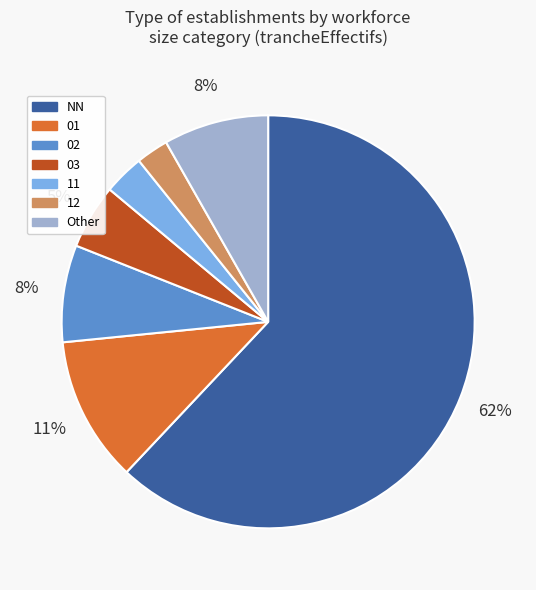

What percentage is the 12 slice, to the nearest percent?

3%